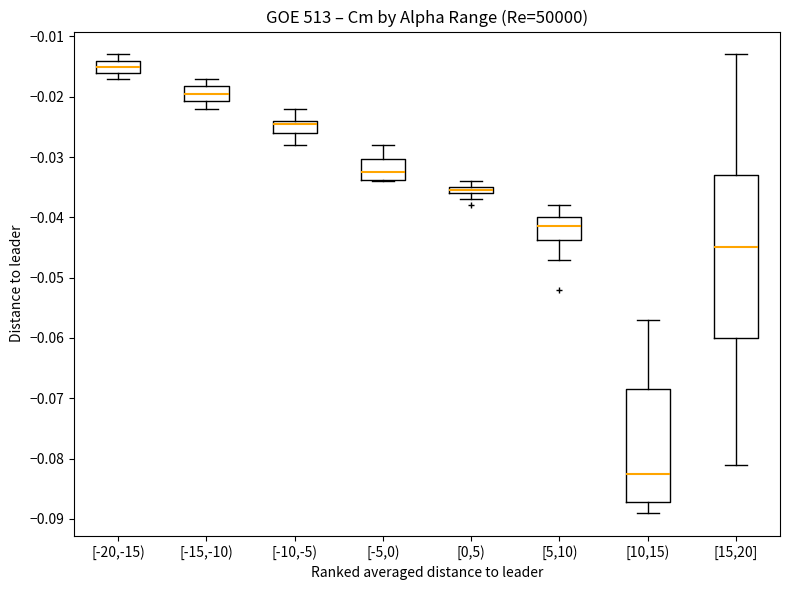

Where is the lower edge of the box for [-15,-10) on the y-axis? The values are not printed on the chart, so give them approximately, as read against the axis.

-0.021